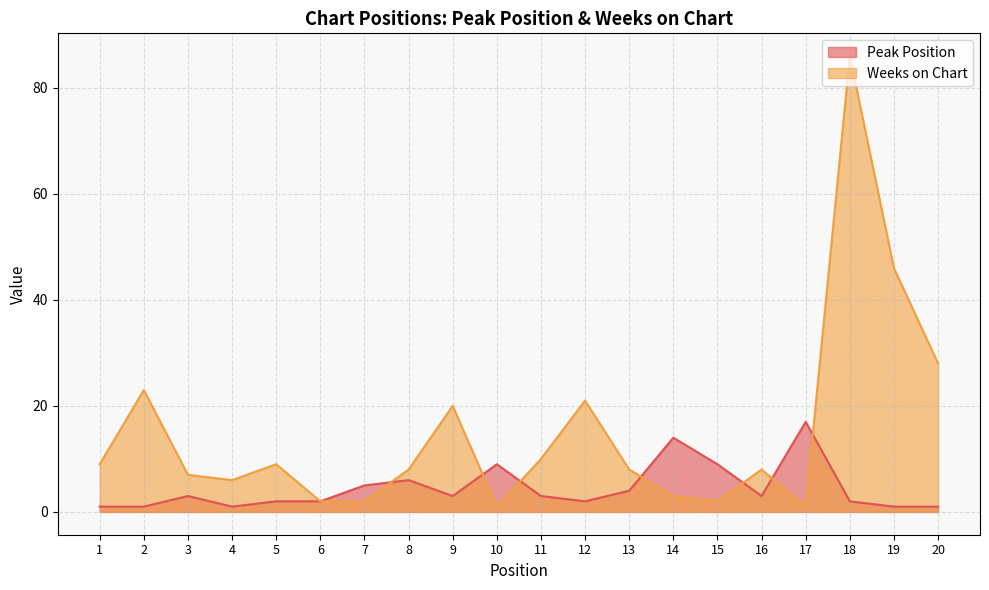

What is the difference between the highest and lowest values at 8?

2